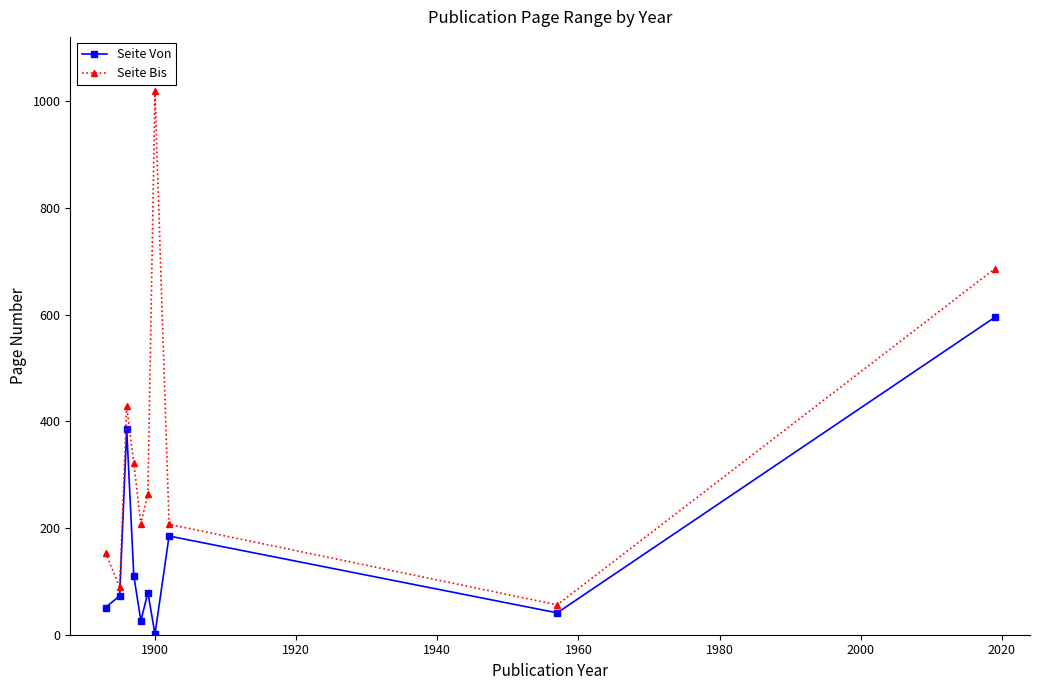

True or false: Seite Bis and Seite Von intersect in this chart.

False